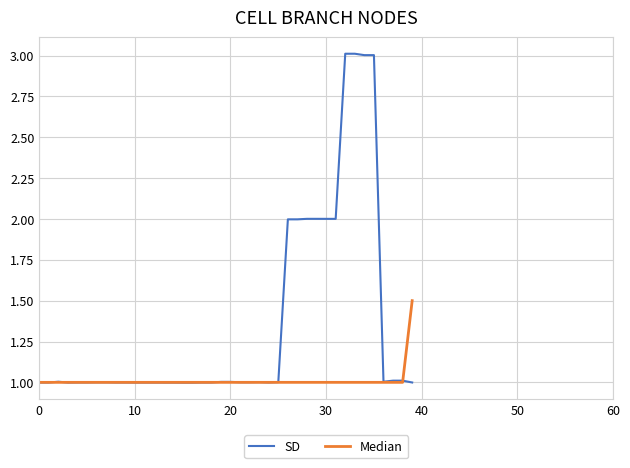

List the series in order of their overall mean, highest first.

SD, Median